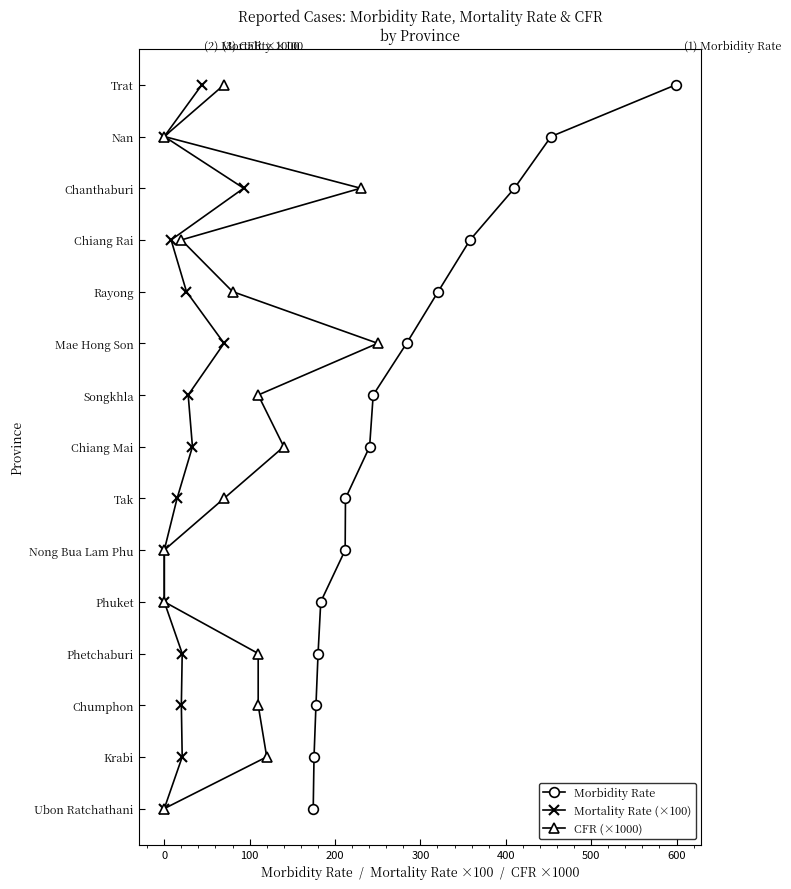

The value of CFR (×1000) at 100 is 3. True or false?

False